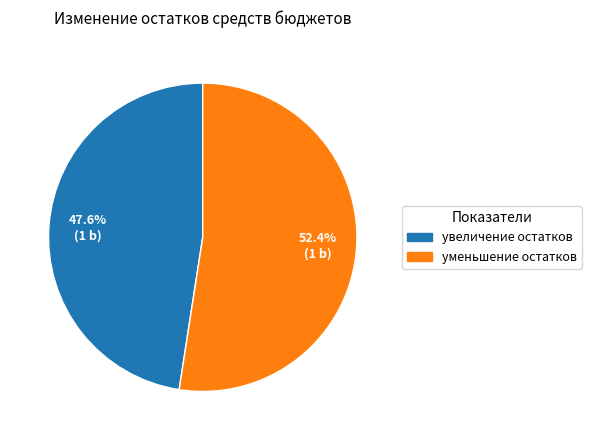

Does any single category account for the majority?

Yes